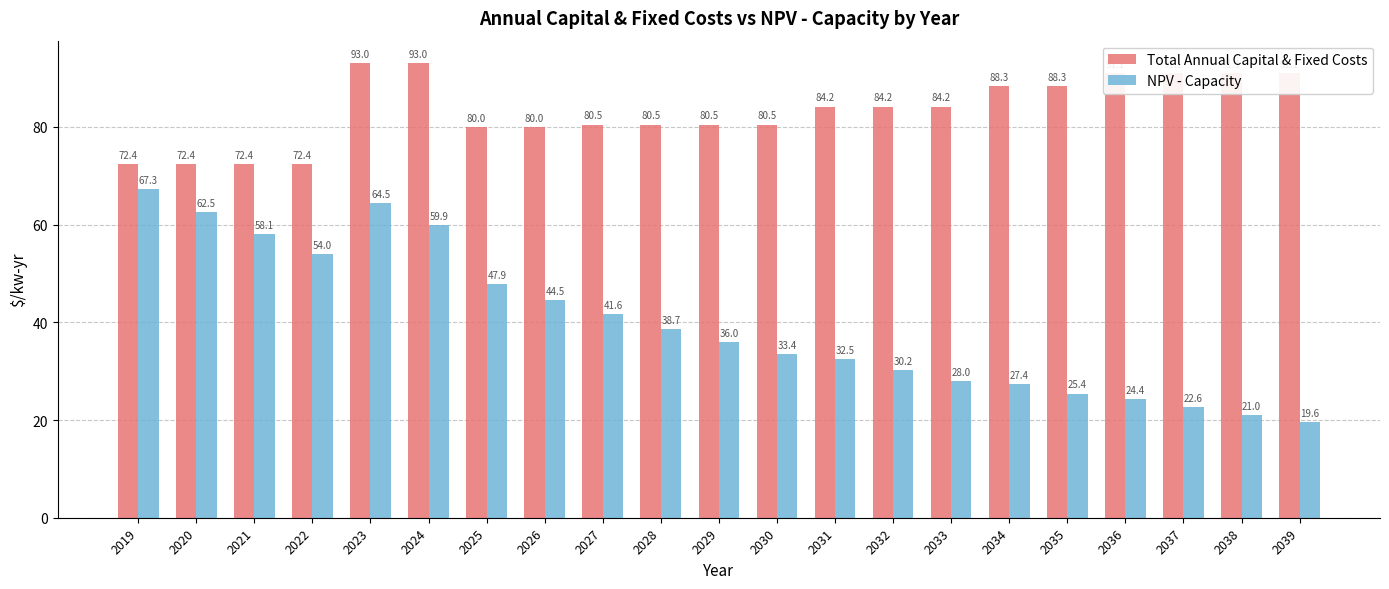

List the series in order of their overall mean, highest first.

Total Annual Capital & Fixed Costs, NPV - Capacity